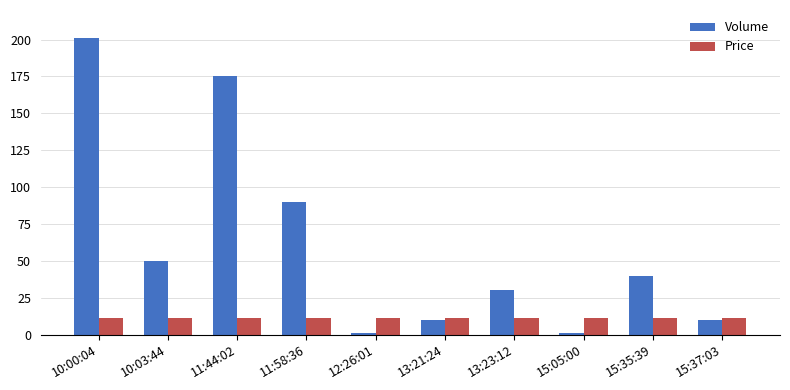

What is the label of the 10th bar from the right?

10:00:04